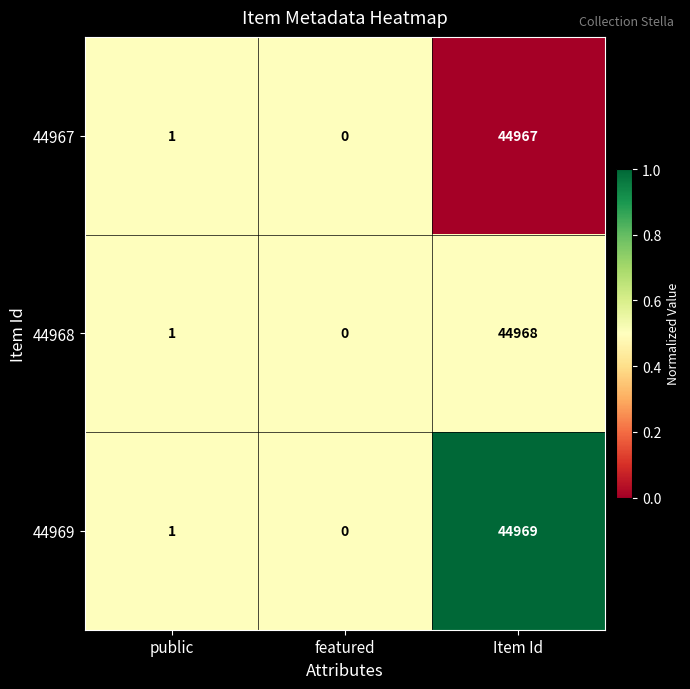

Reading left to right, list all the values displayed in this chart.

44967: 1	0	44967
44968: 1	0	44968
44969: 1	0	44969